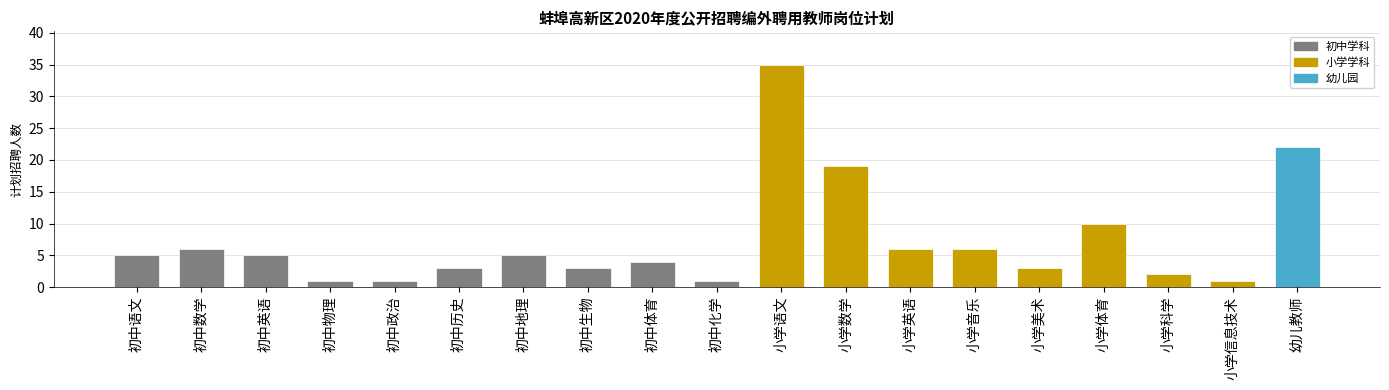

At which label is the value closest to 18?

小学数学